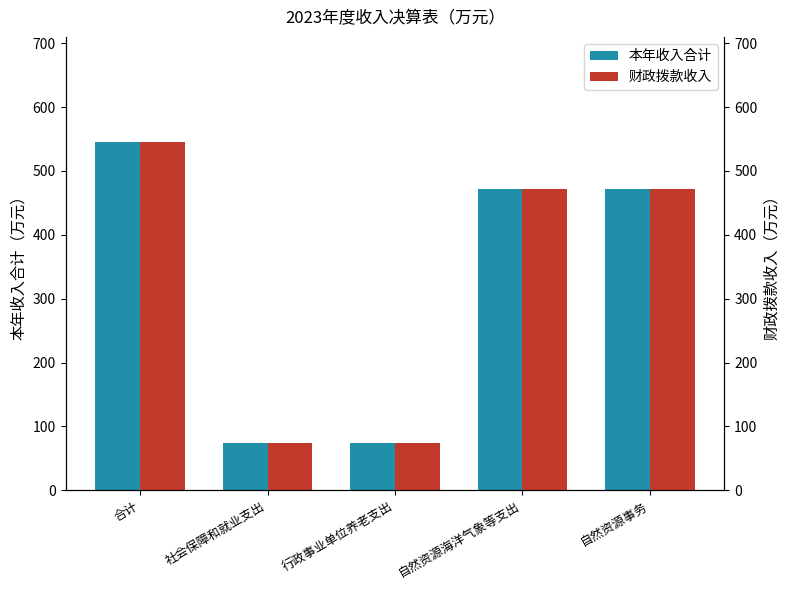

Which series has the largest total across all categories?

本年收入合计